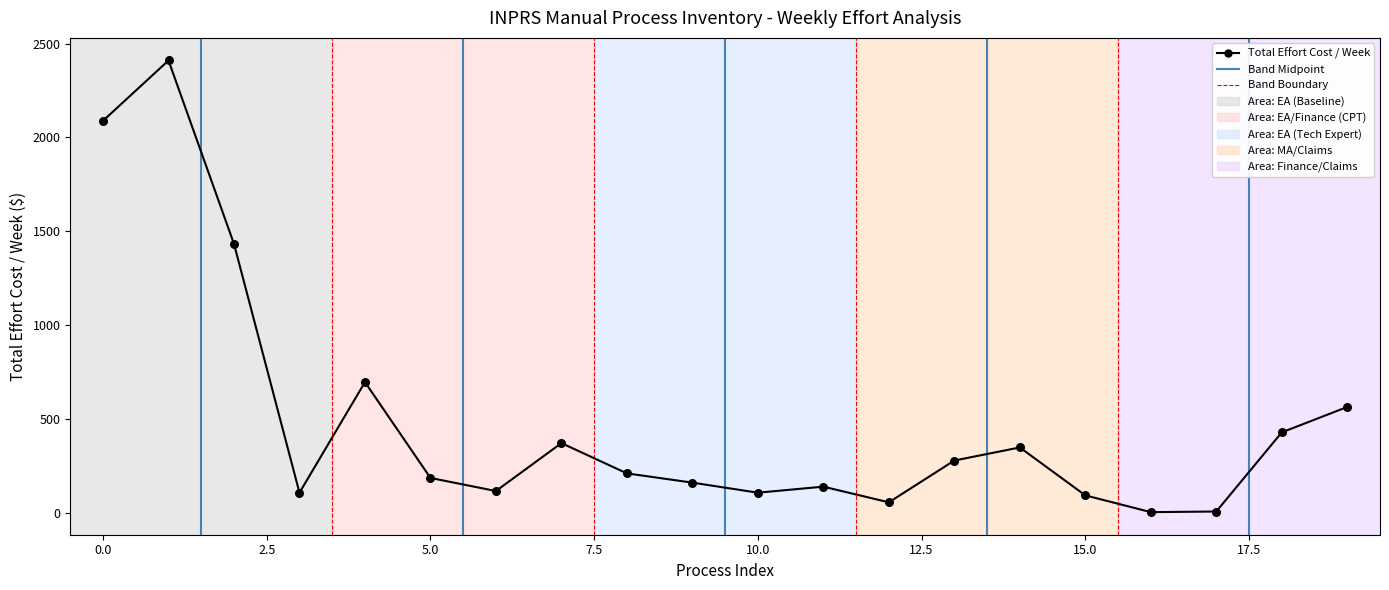

What is the maximum value shown in the chart?

2410.1